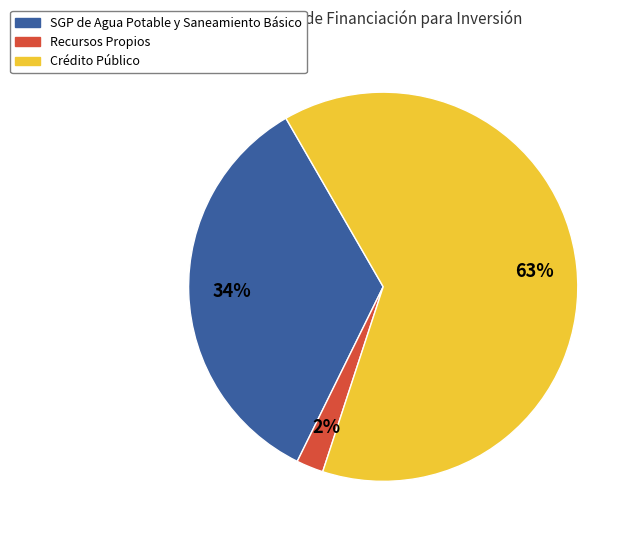

How many segments does this pie chart have?

3